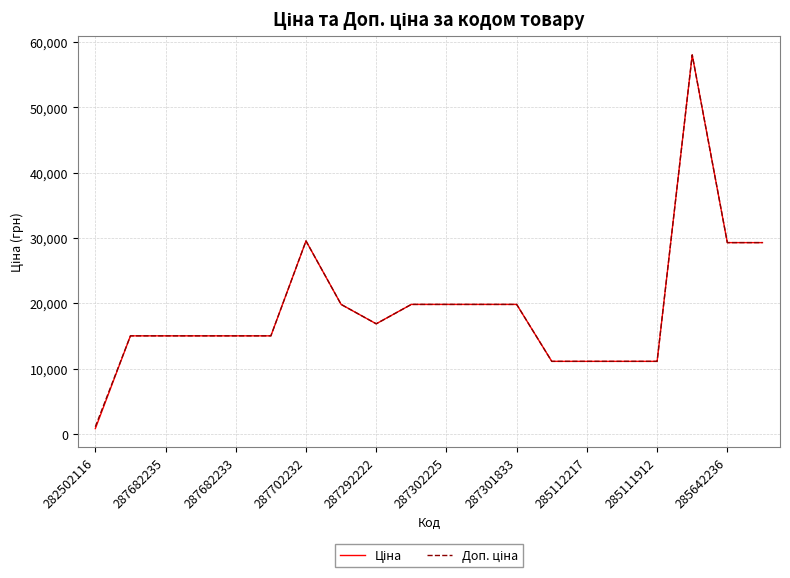

What is the maximum value for Доп. ціна?

58037.0